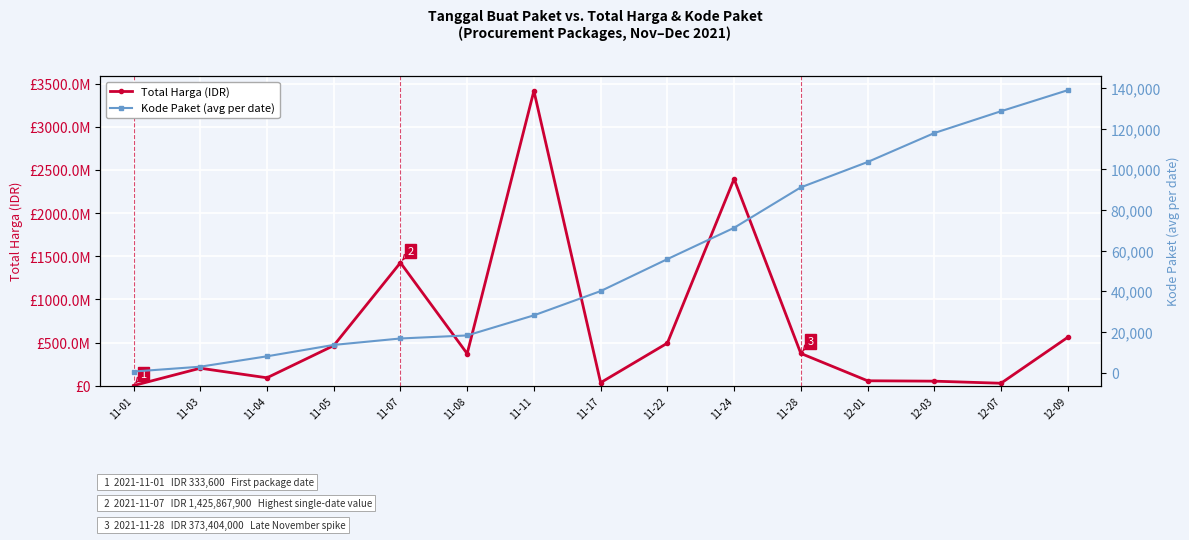

Where is the first local minimum for Total Harga (IDR)?

11-04